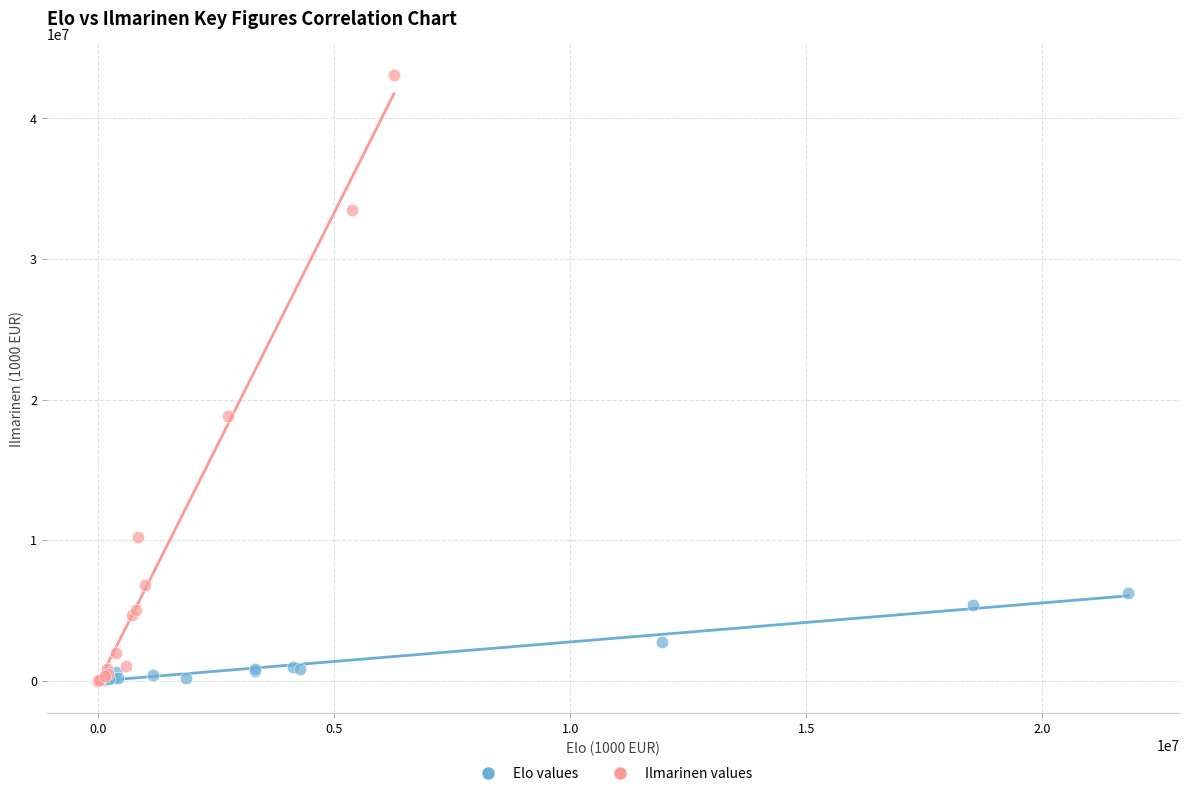

Which series contains the highest Y value?

Ilmarinen values